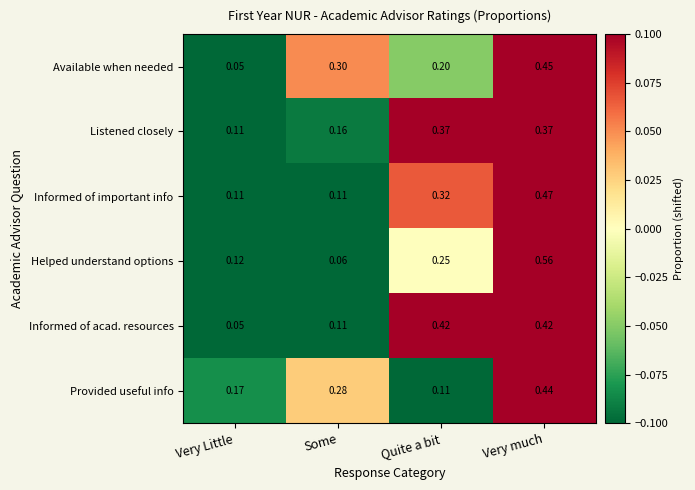

Where is Provided useful info nearest to the value 0?

Quite a bit